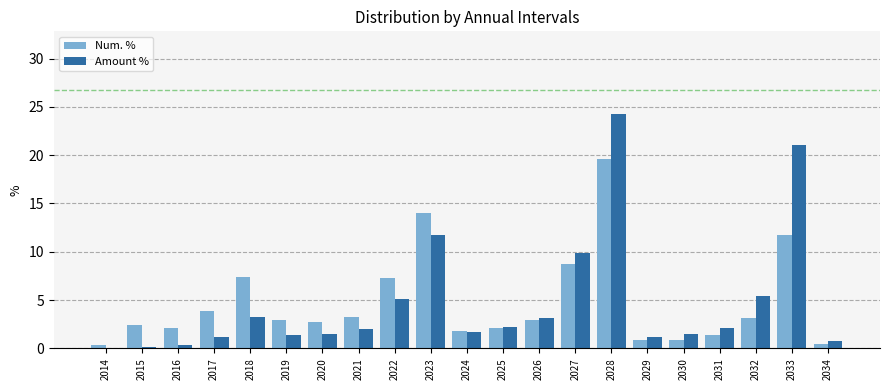

What is the sum of all Num. % values?

100.0